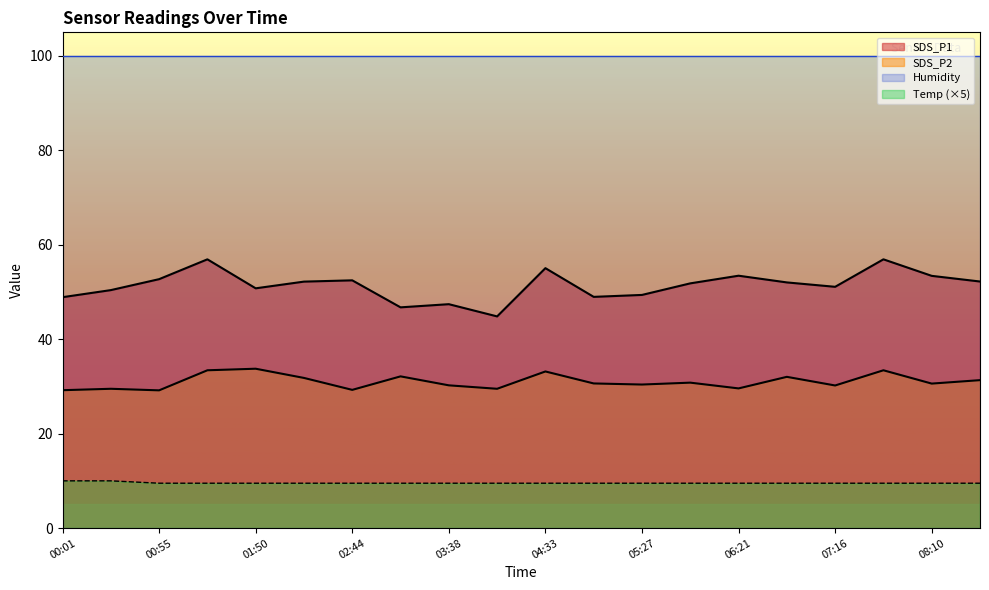

What is the average value of the Temp series?

9.6